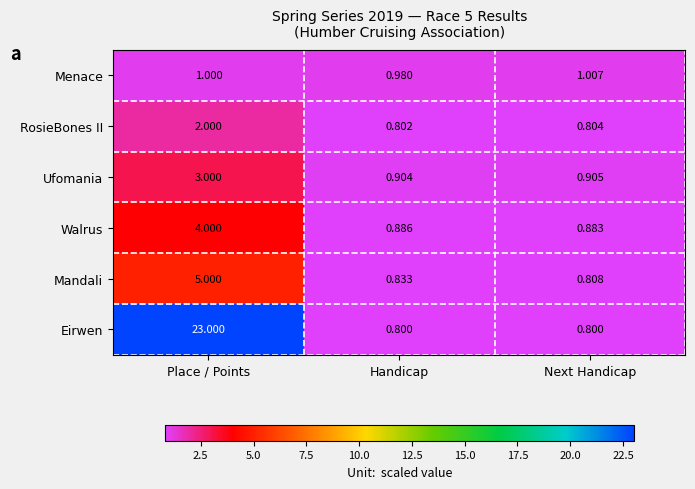

Which series has the largest total across all categories?

Eirwen